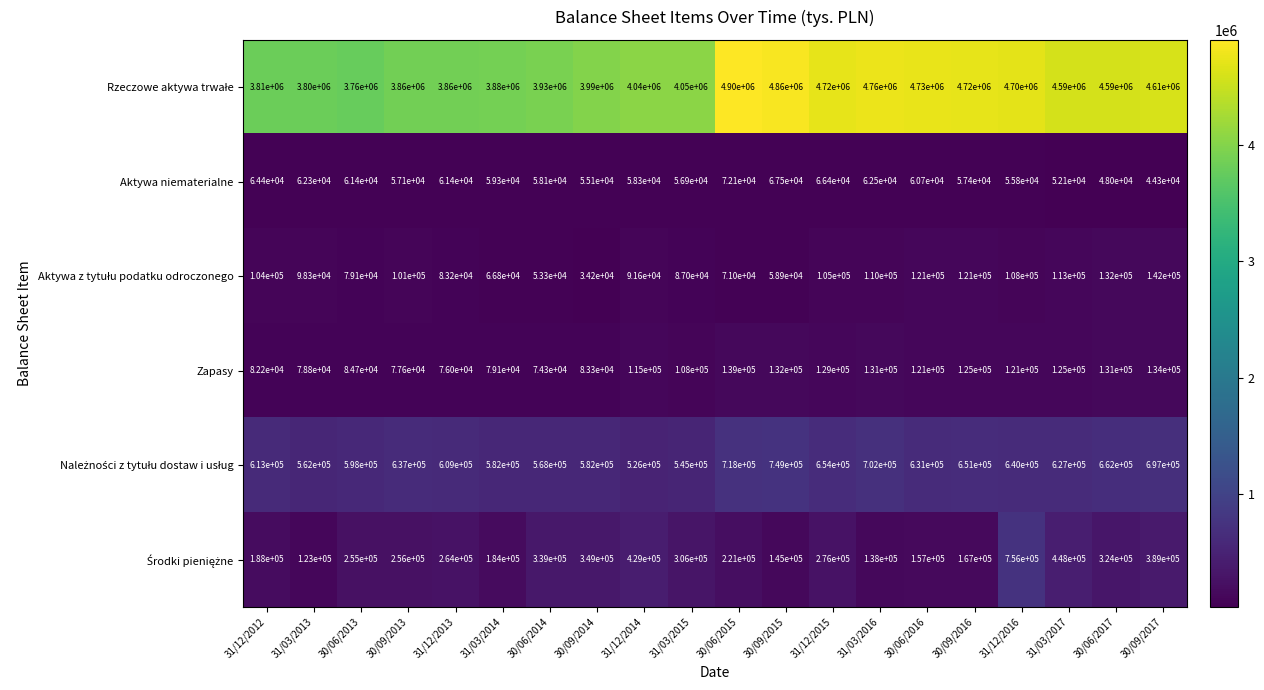

True or false: Zapasy has a value of 18052 at 30/06/2013.

False